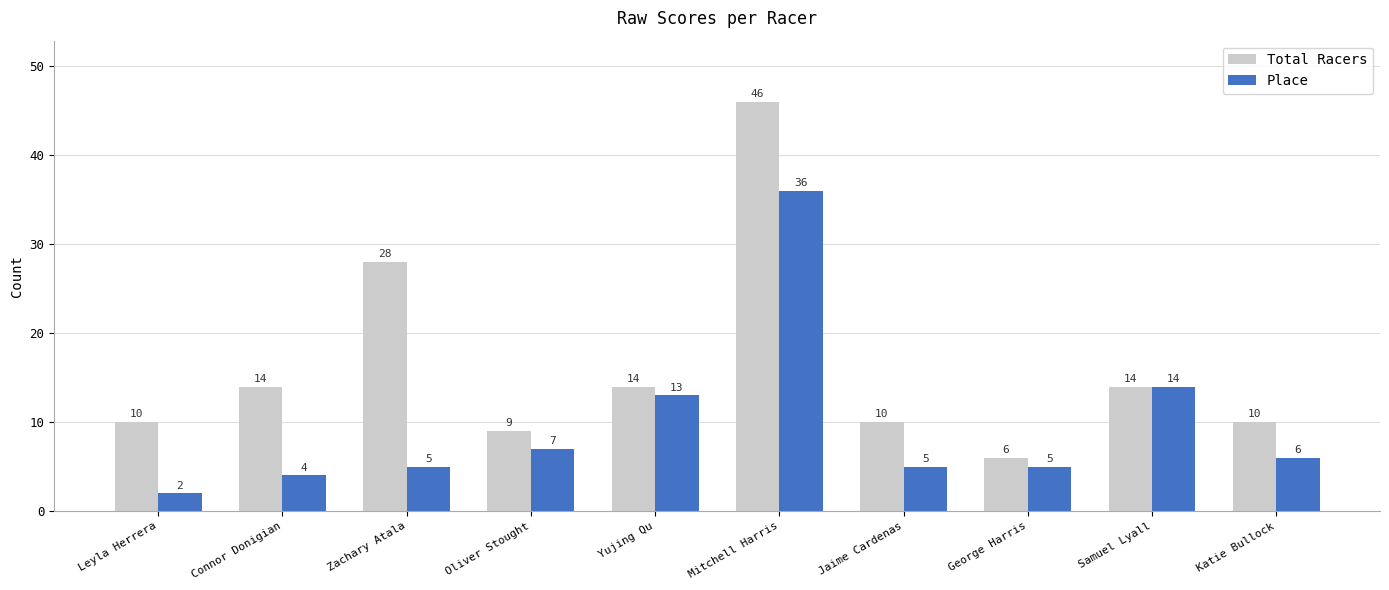

Rank the series by their maximum value, from highest to lowest.

Total Racers, Place